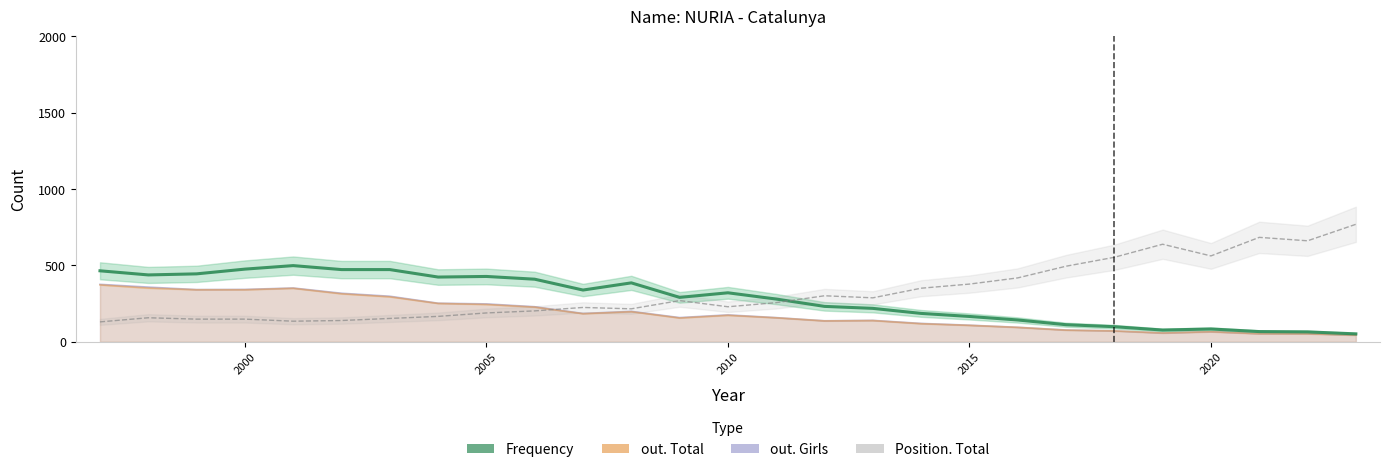

What are all the series names shown in the legend?

Frequency, out. Total, out. Girls, Position. Total